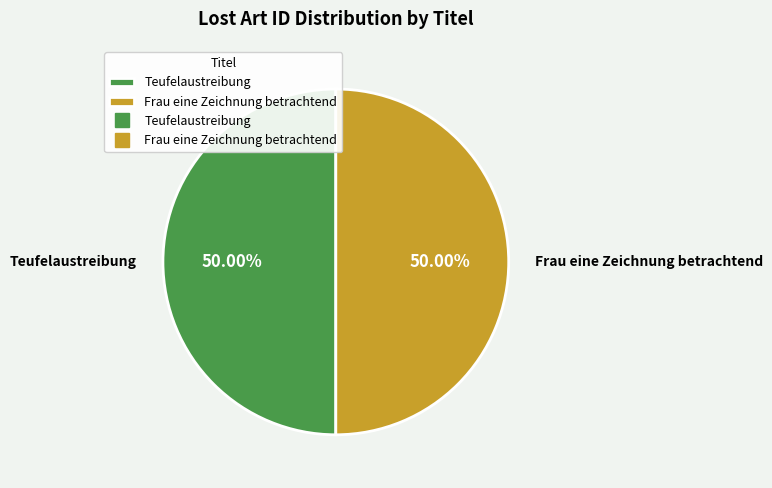

How many segments does this pie chart have?

2